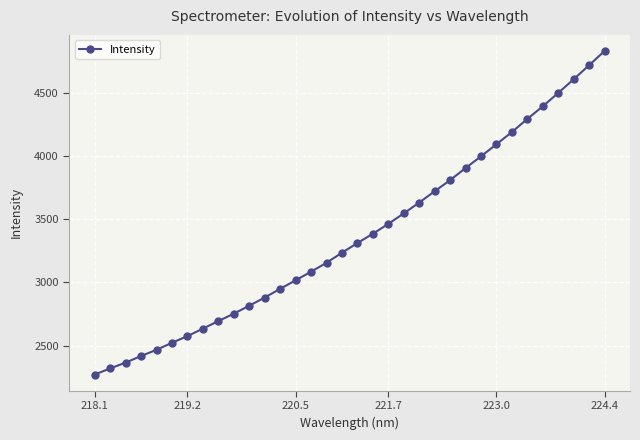

What is the maximum value shown in the chart?

4829.8